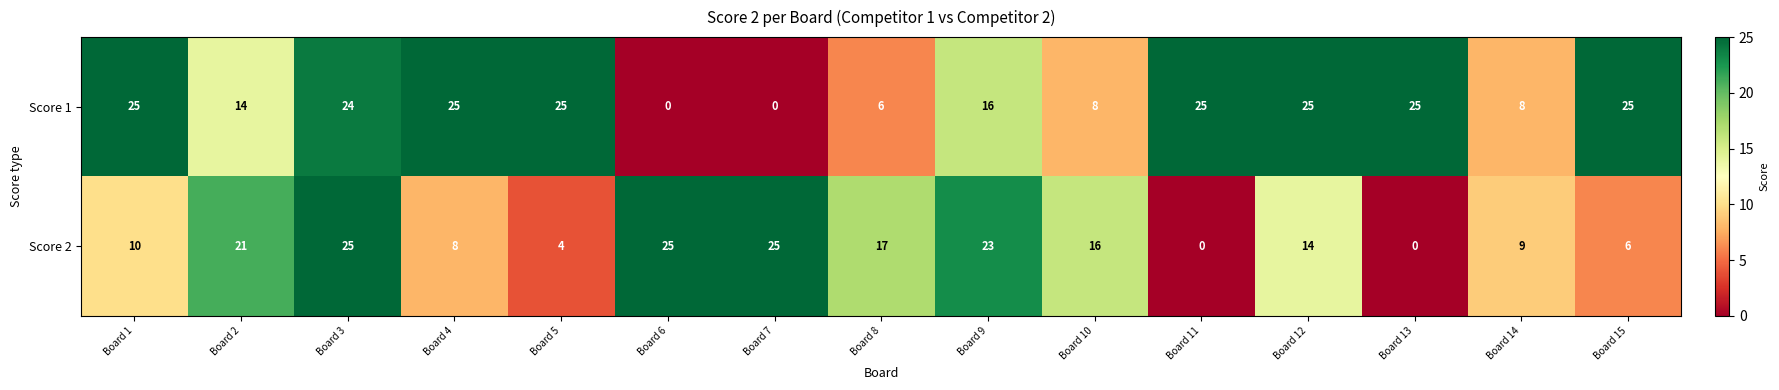

How many data points in Score 1 are less than 24?

7